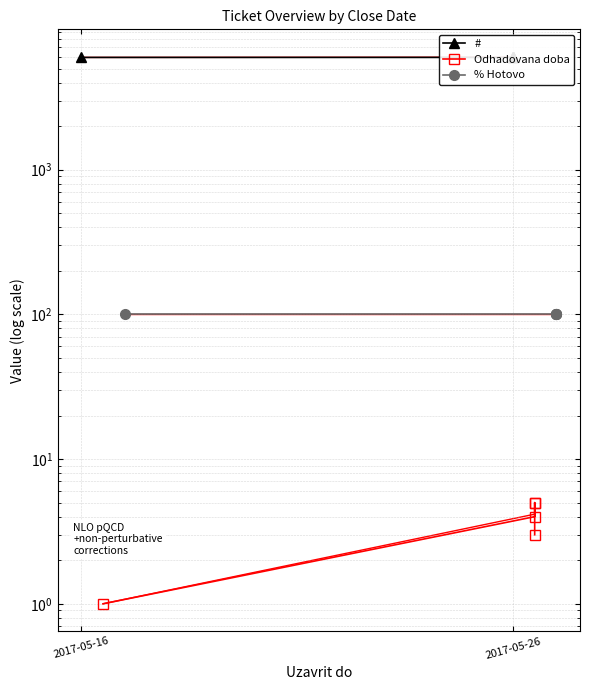

How many lines are shown in the chart?

3